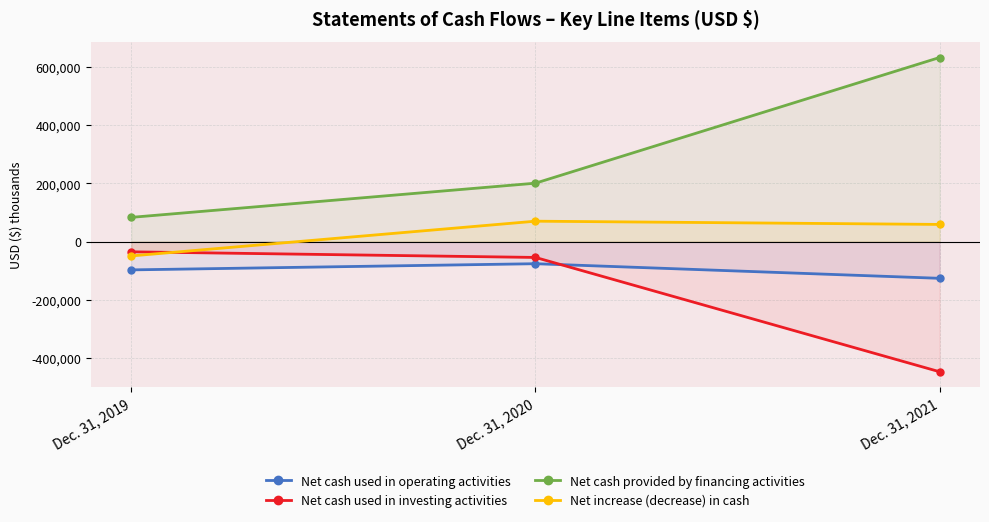

The Net cash used in operating activities series shows -126261 at Dec. 31, 2021. True or false?

True